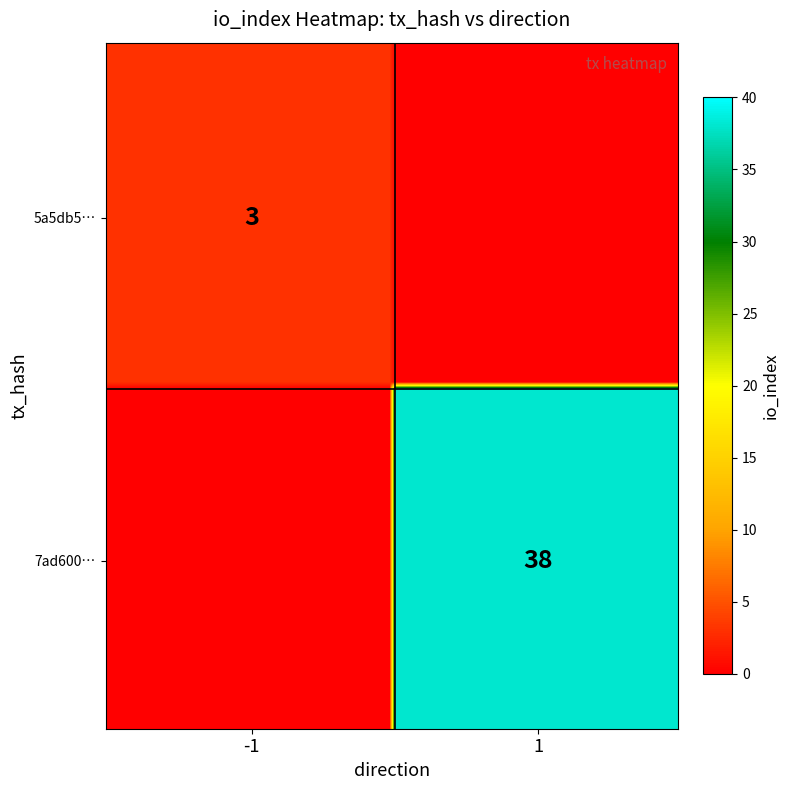

Rank the categories by value from highest to lowest.

1, -1